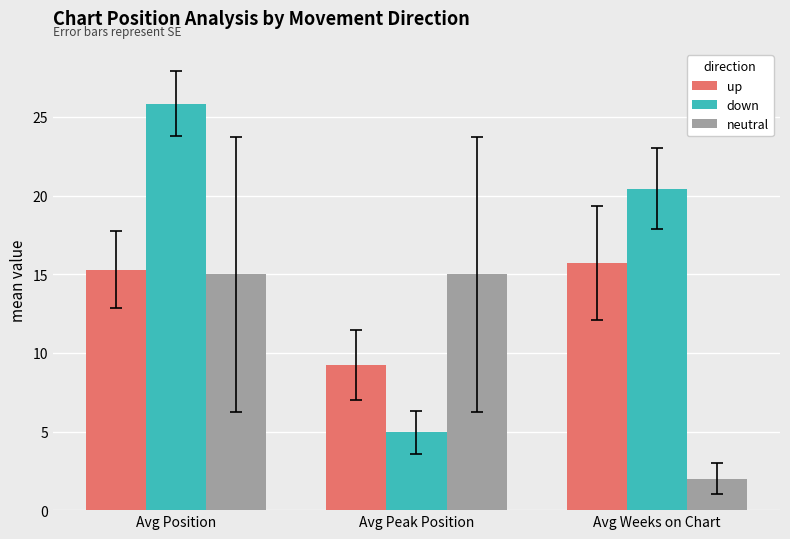

Rank the series by their average value, from lowest to highest.

neutral, up, down